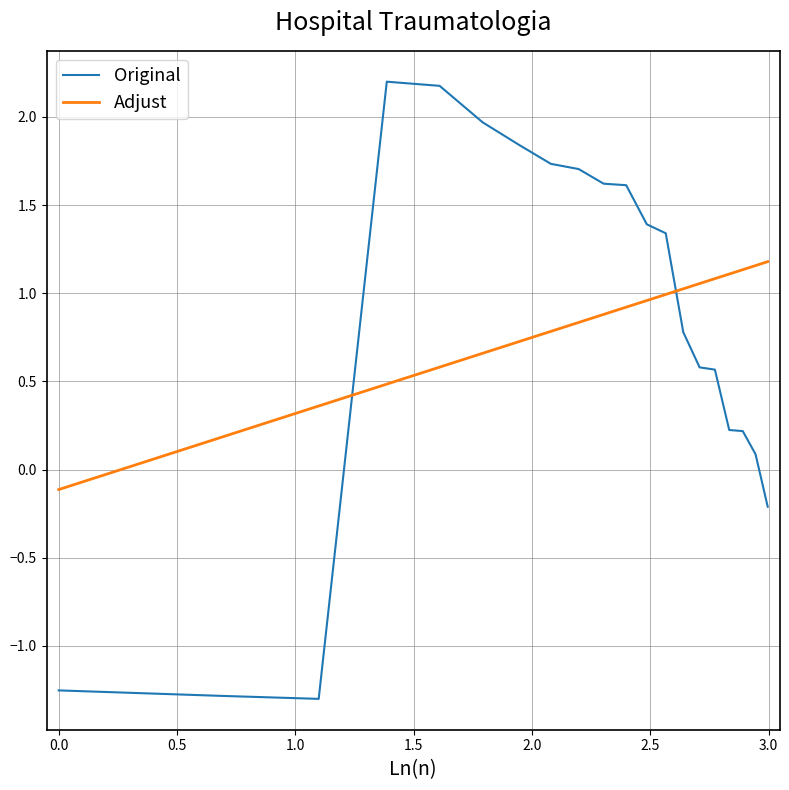

How many times do Adjust and Original cross each other?

2